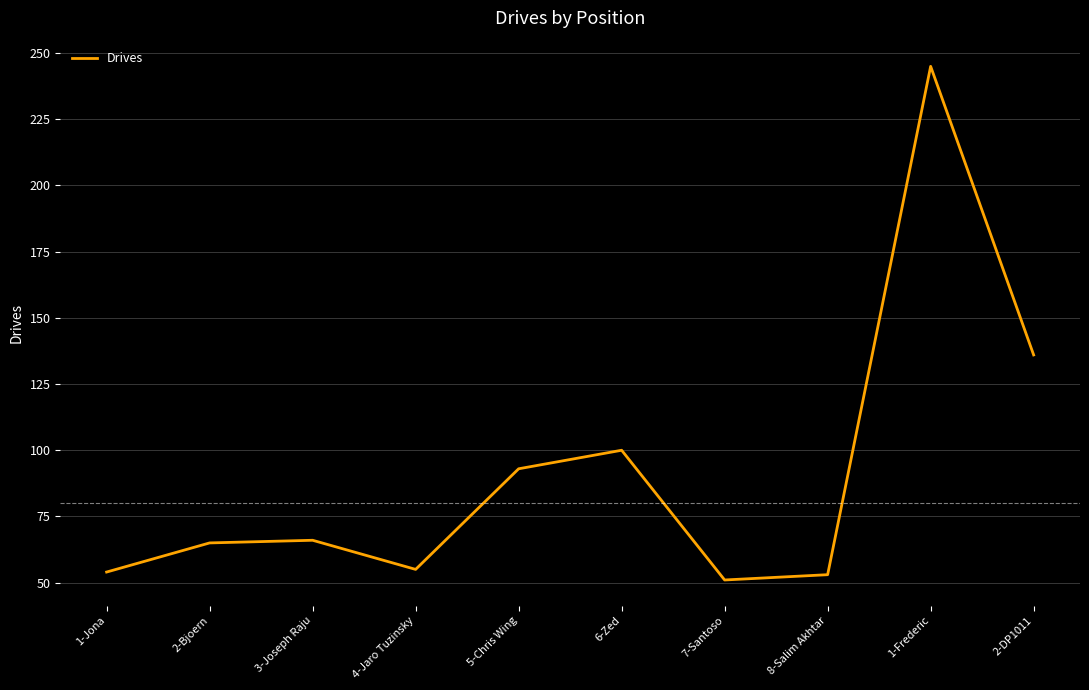

What is the change in value from 2-Bjoern to 7-Santoso?

-14